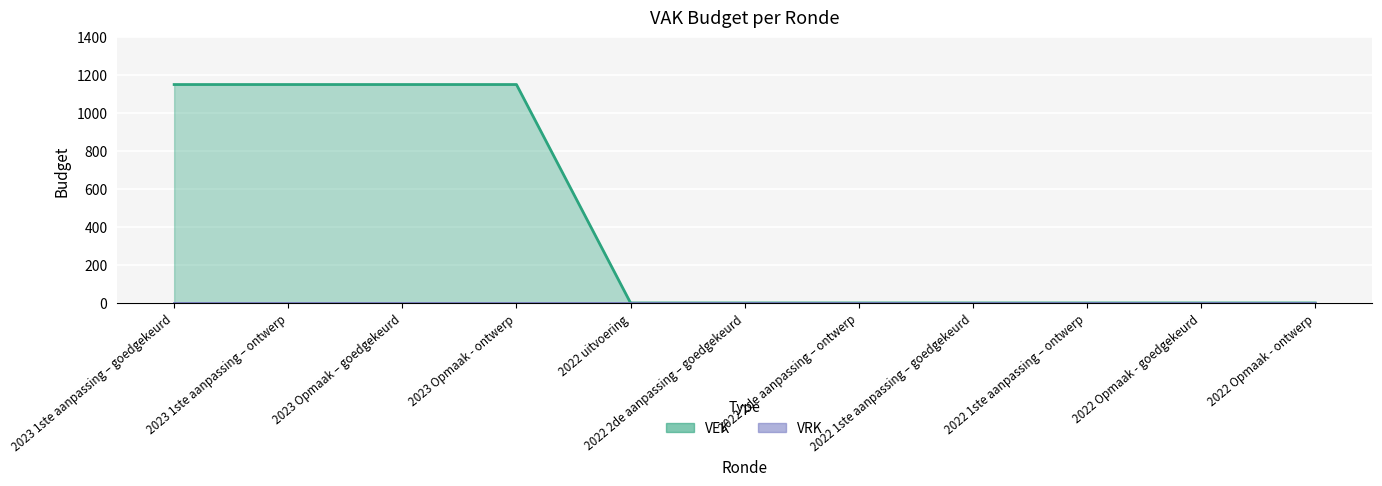

The value at 2023 Opmaak - ontwerp is 697. True or false?

False